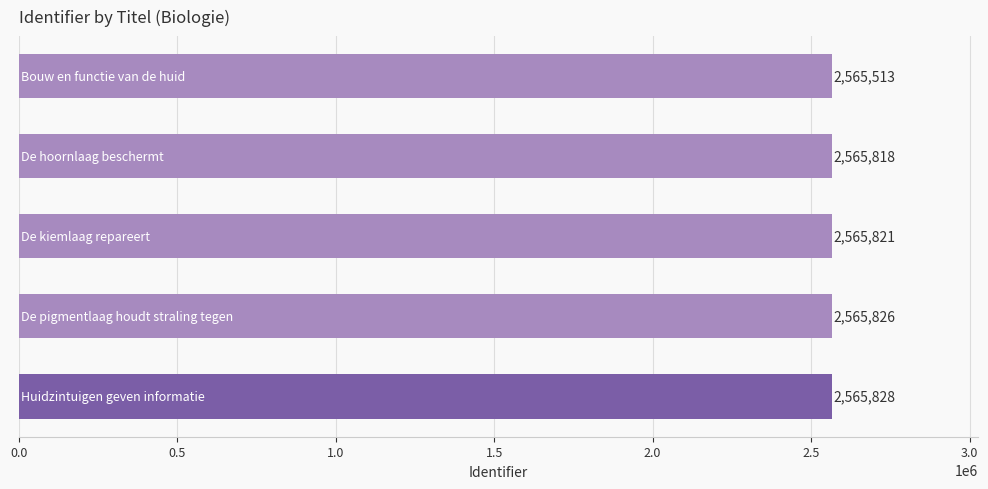

What is the difference between the second highest and minimum values?

313